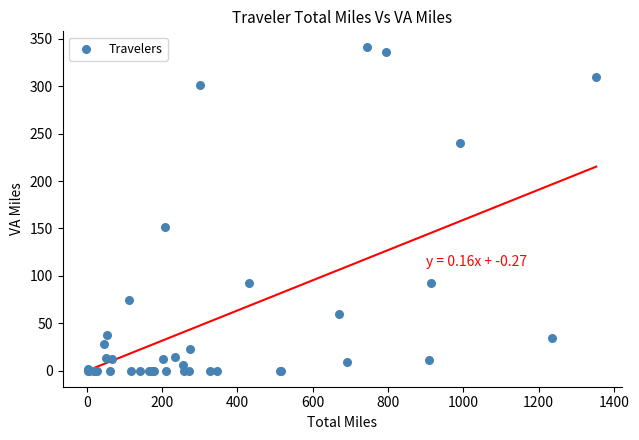

What Y value in the scatter plot is closest to 170?

151.6